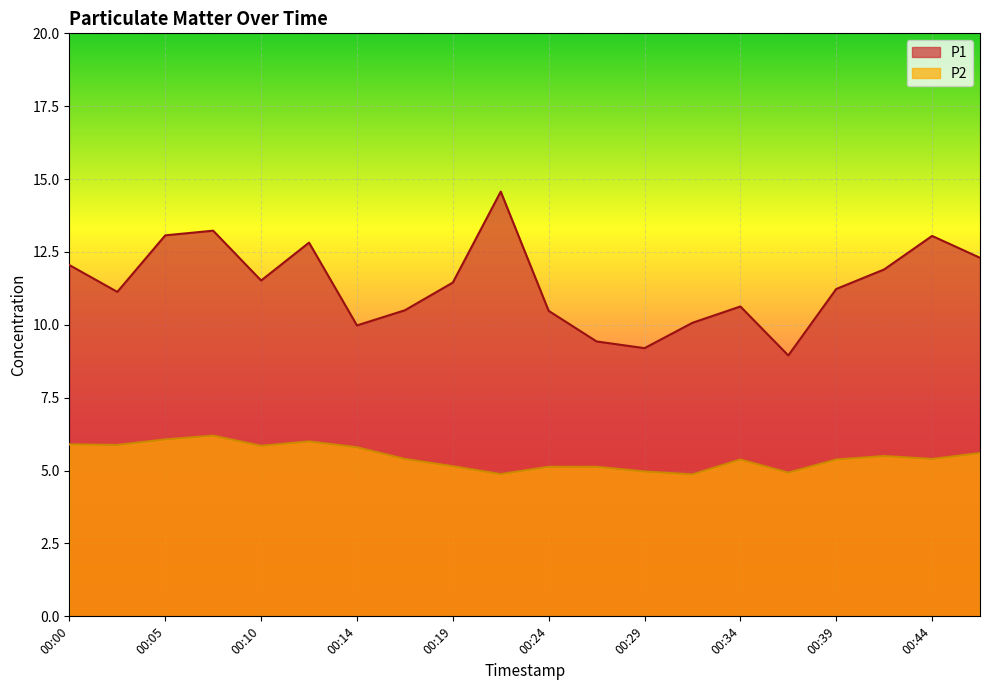

Rank the series by their average value, from lowest to highest.

P2, P1